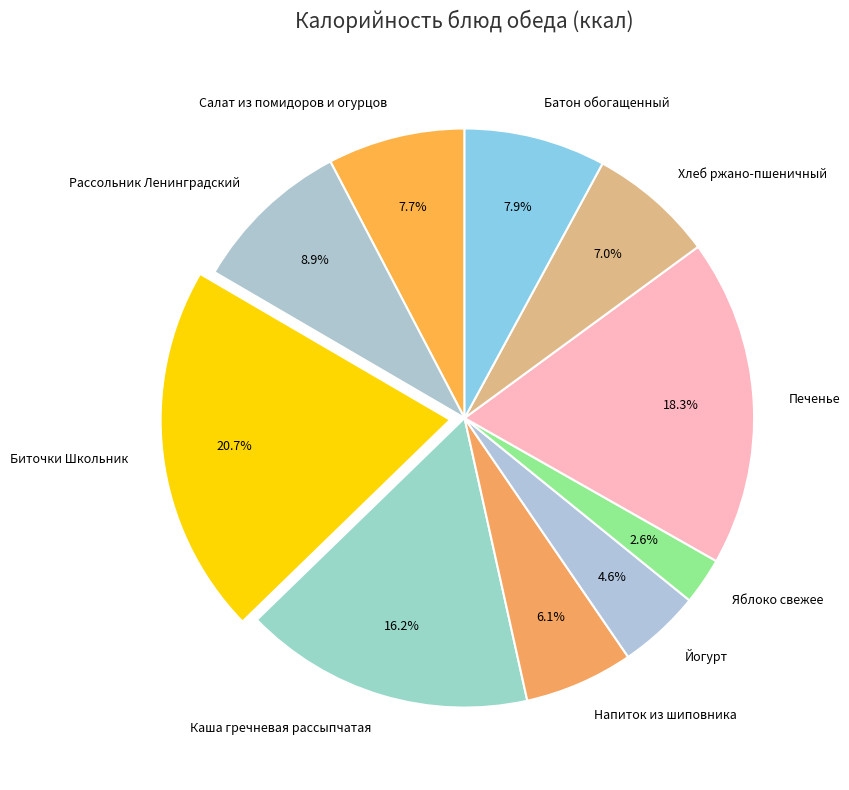

To the nearest percent, what percentage of the pie is Биточки Школьник?

21%